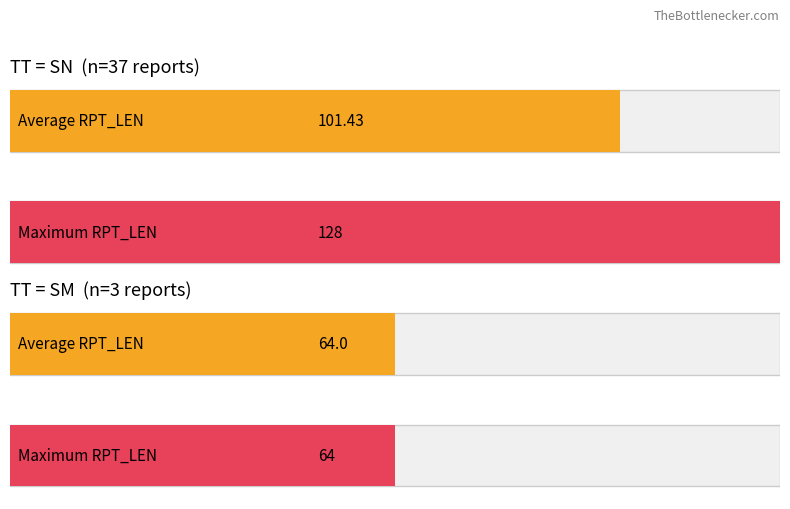

Are the bars horizontal?

Yes